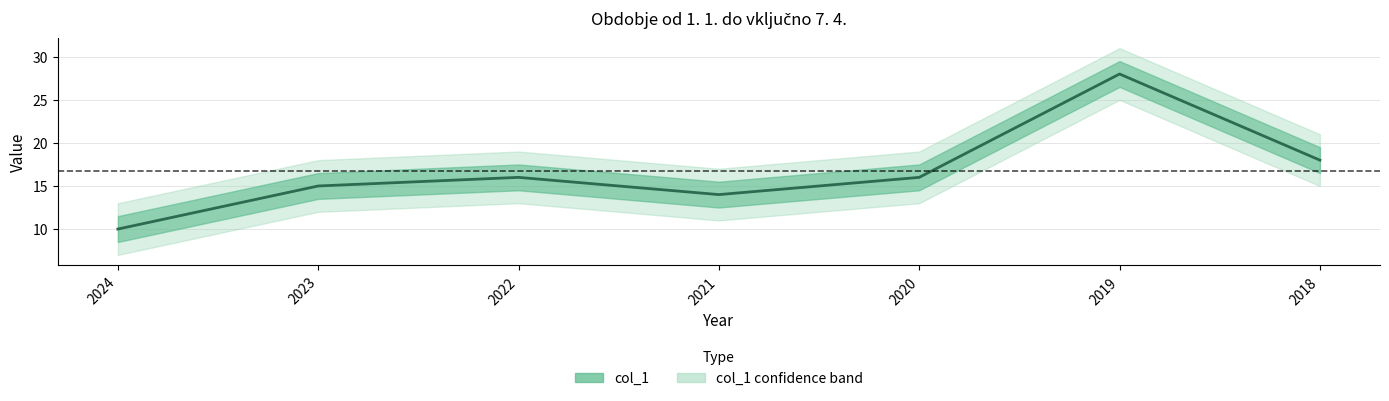

What is the change in value from 2022 to 2018?

+2